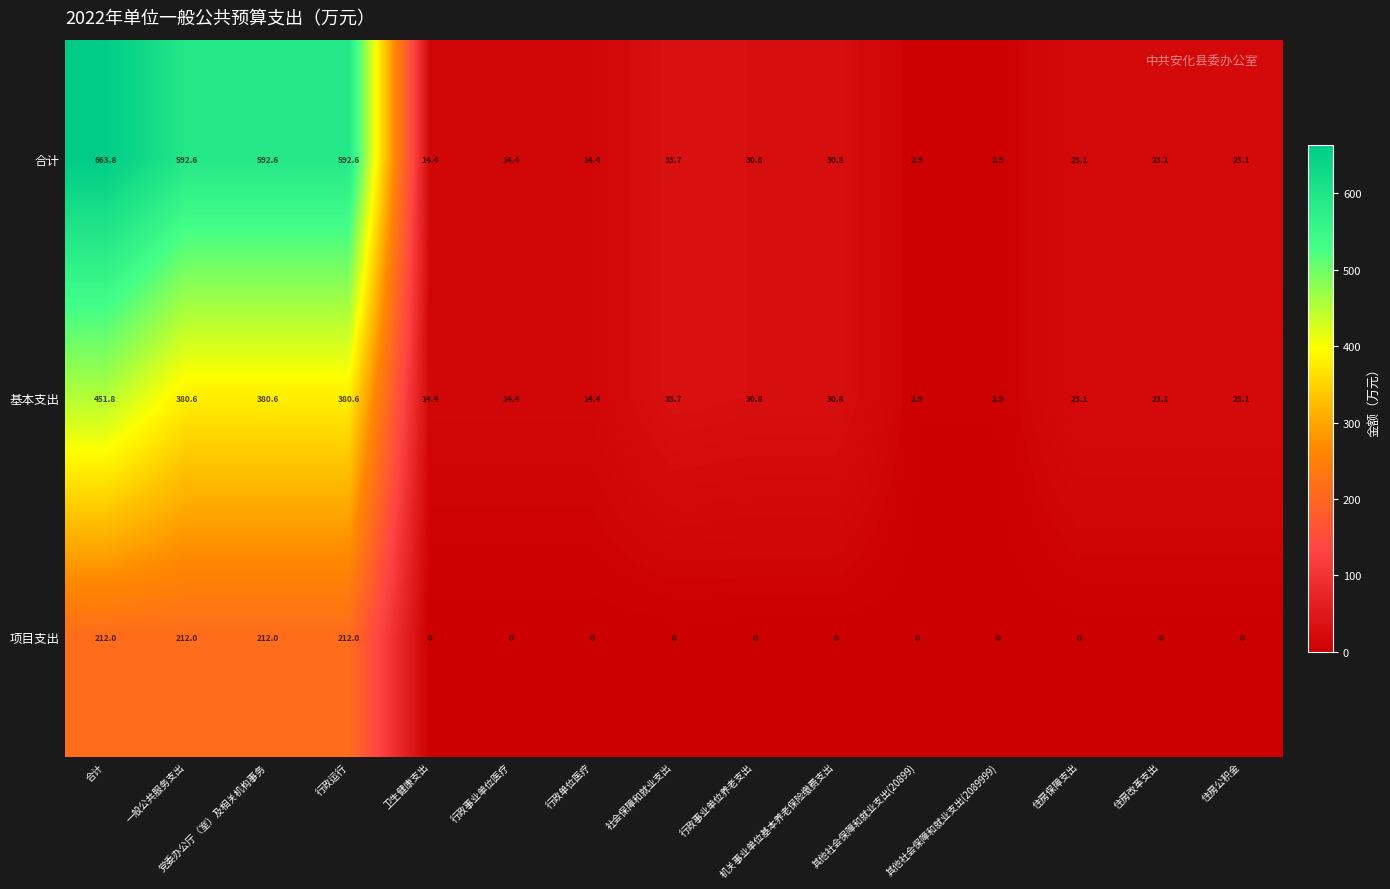

What is the sum of all 基本支出 values?

1807.2